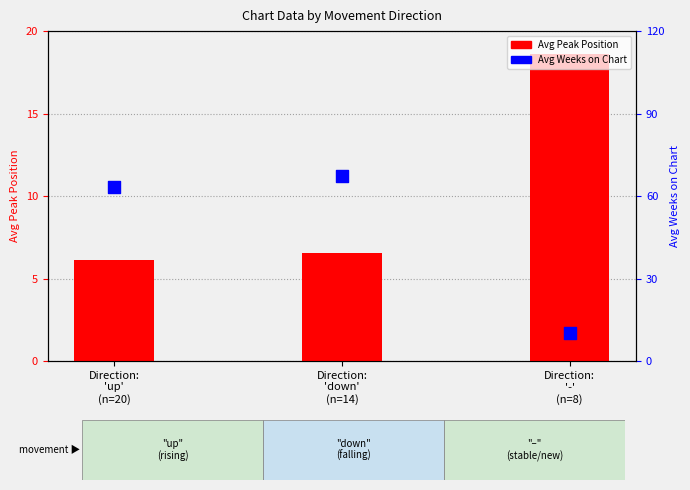

At how many categories does at least one series exceed 31?

2